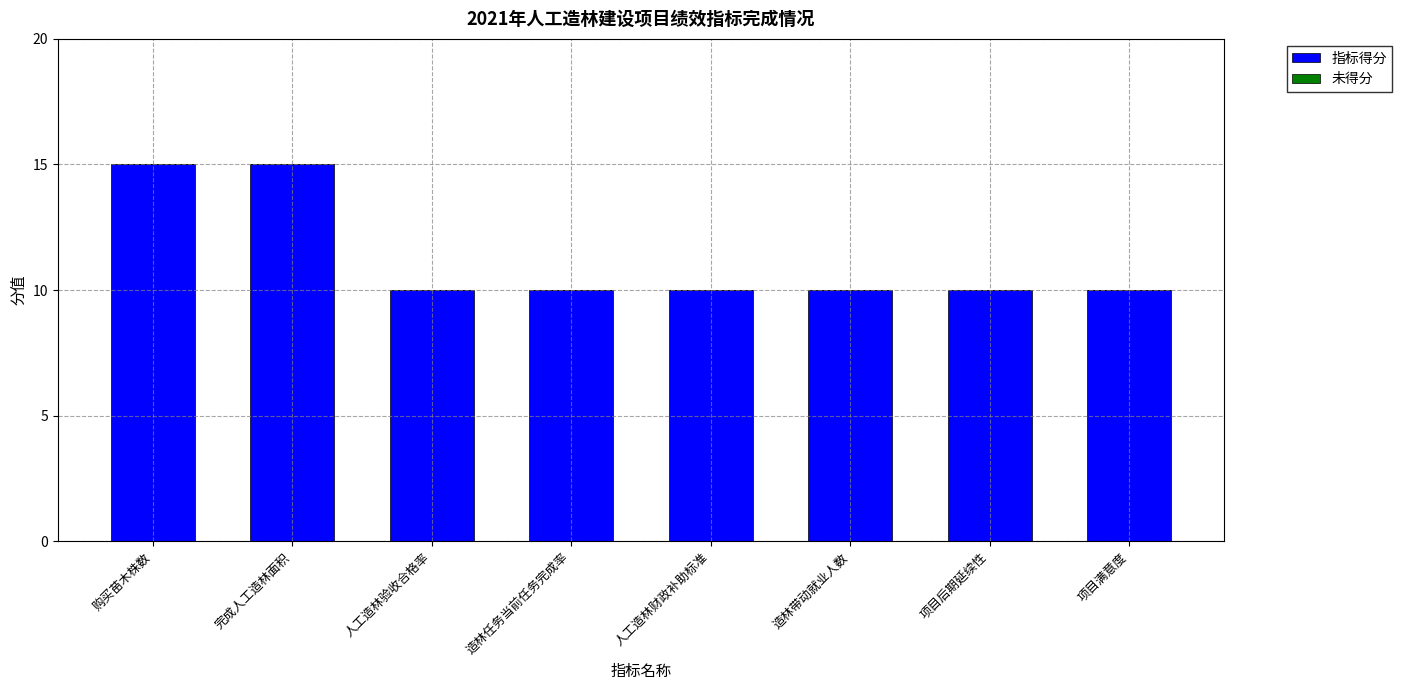

Are the bars horizontal?

No